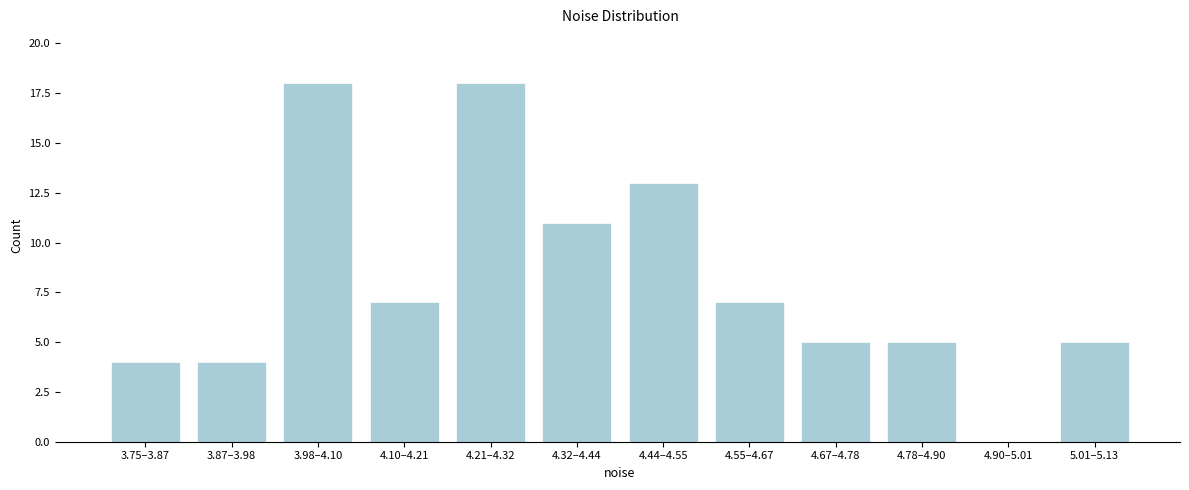

Reading left to right, extract all data points from this chart.

3.75–3.87=4	3.87–3.98=4	3.98–4.10=18	4.10–4.21=7	4.21–4.32=18	4.32–4.44=11	4.44–4.55=13	4.55–4.67=7	4.67–4.78=5	4.78–4.90=5	4.90–5.01=0	5.01–5.13=5